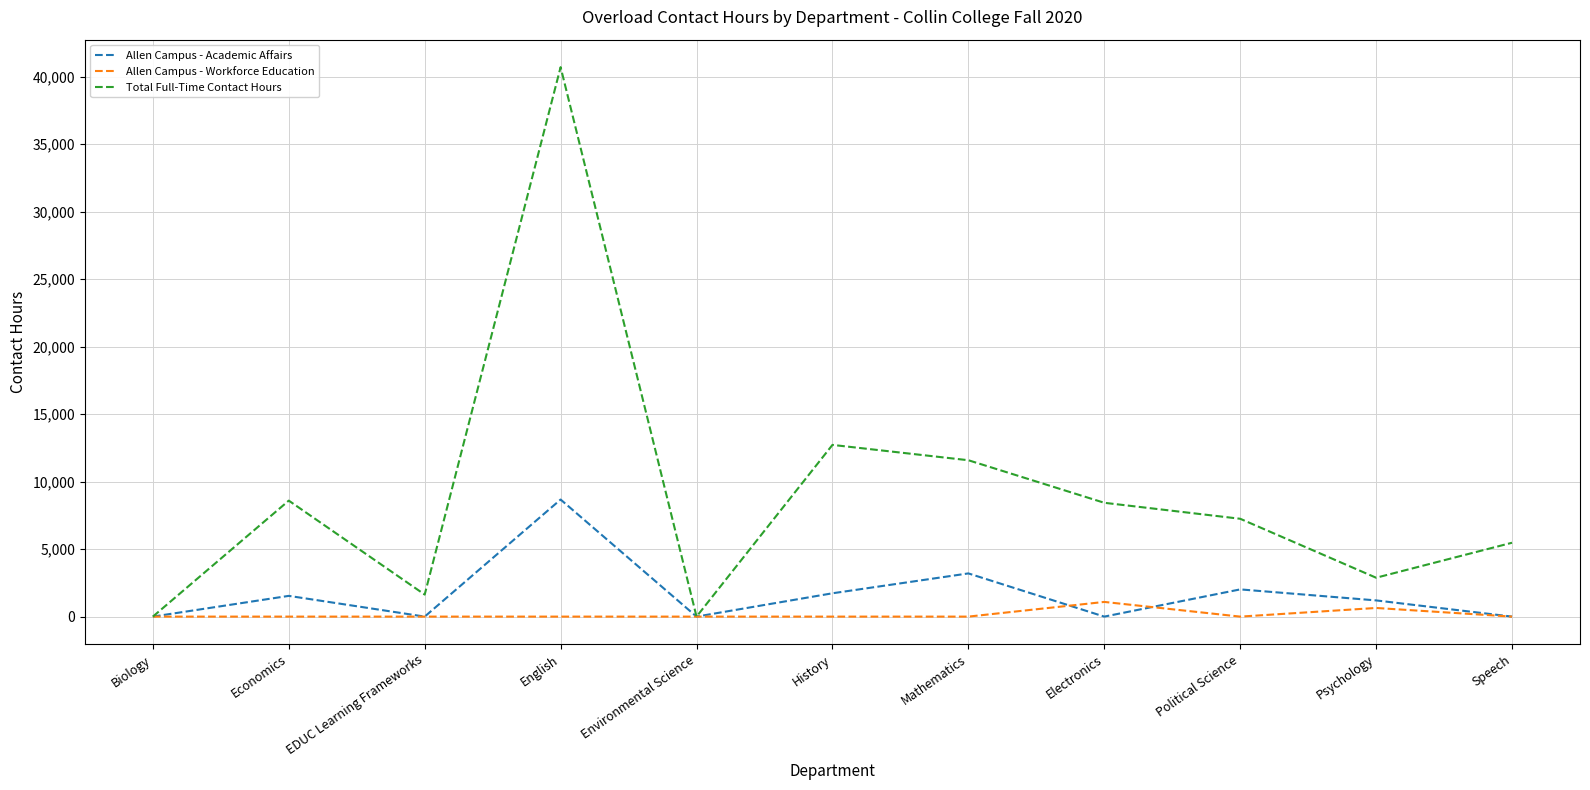

Which series has the largest total across all categories?

Total Full-Time Contact Hours